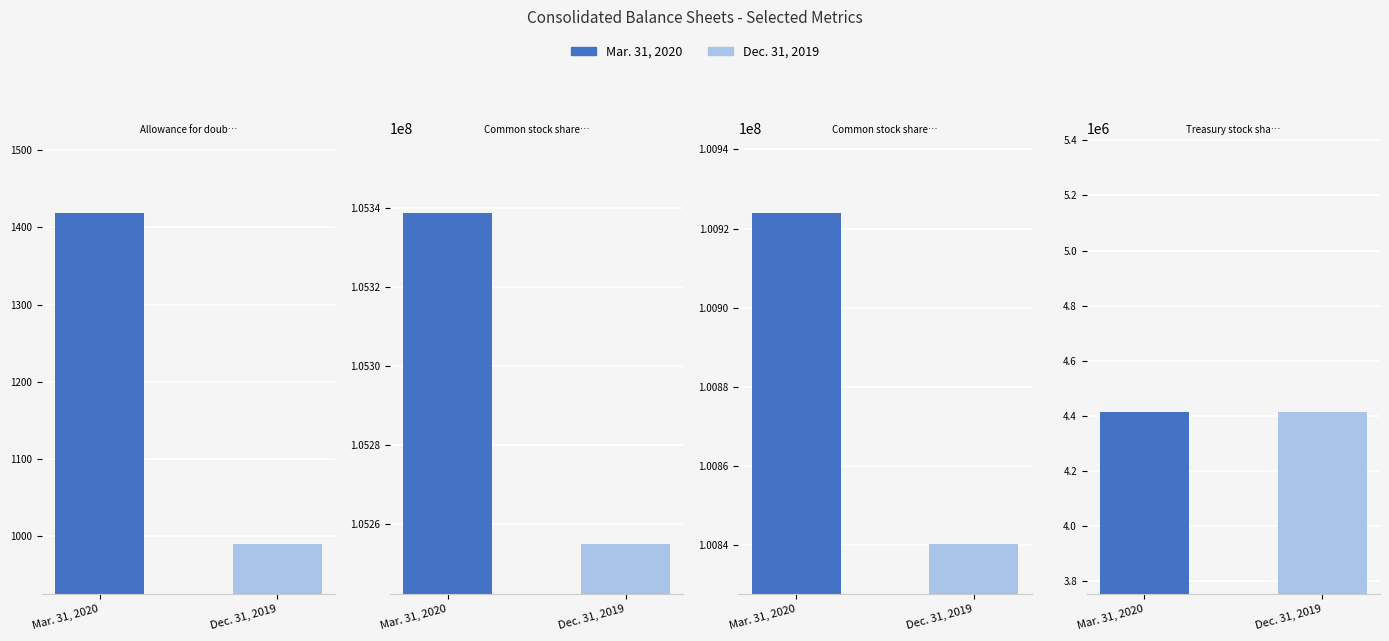

Are the bars horizontal?

No